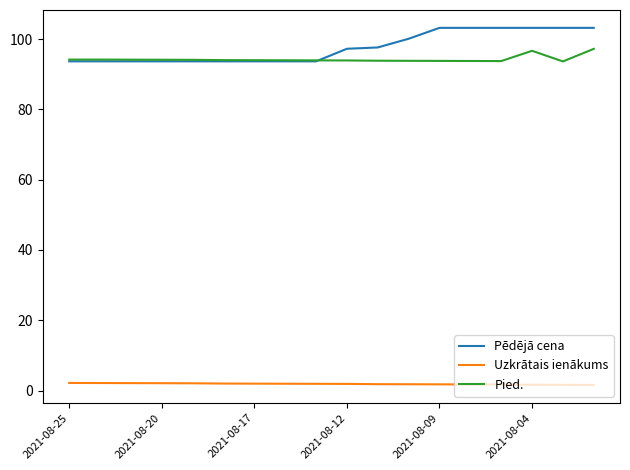

What is the sum of all Uzkrātais ienākums values?

34.1